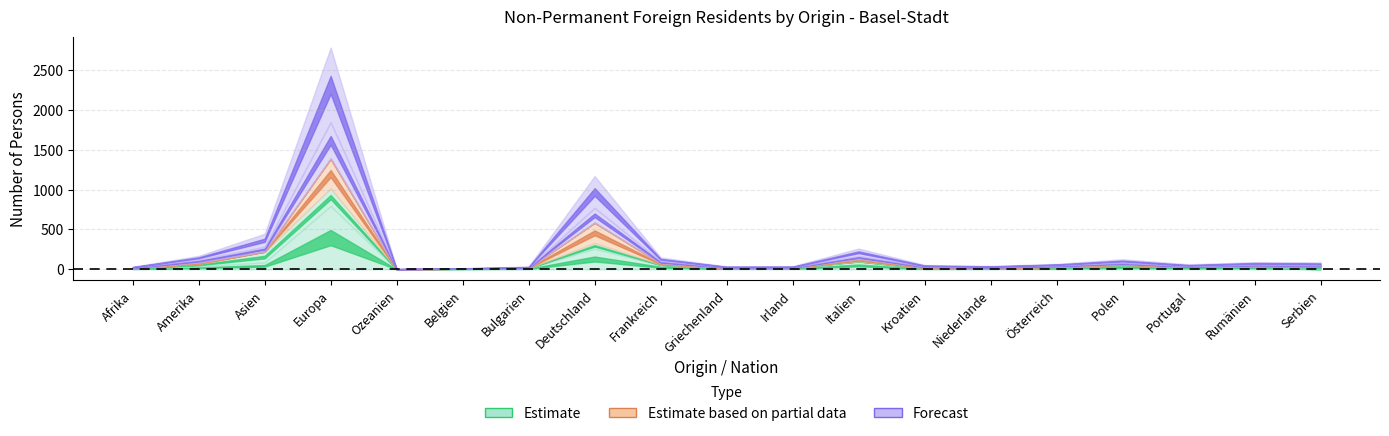

How many categories are shown in the chart?

19